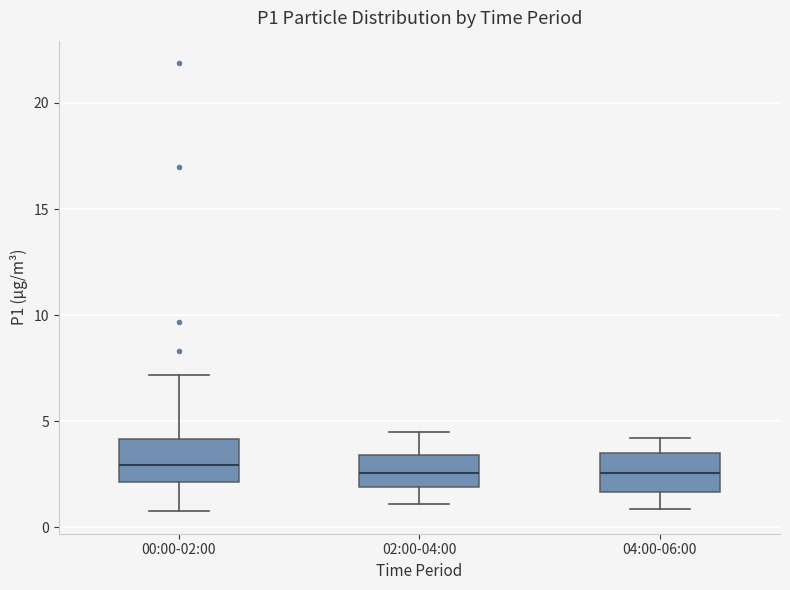

Where does the median line of the box for 00:00-02:00 sit on the y-axis? The values are not printed on the chart, so give them approximately, as read against the axis.

3.0